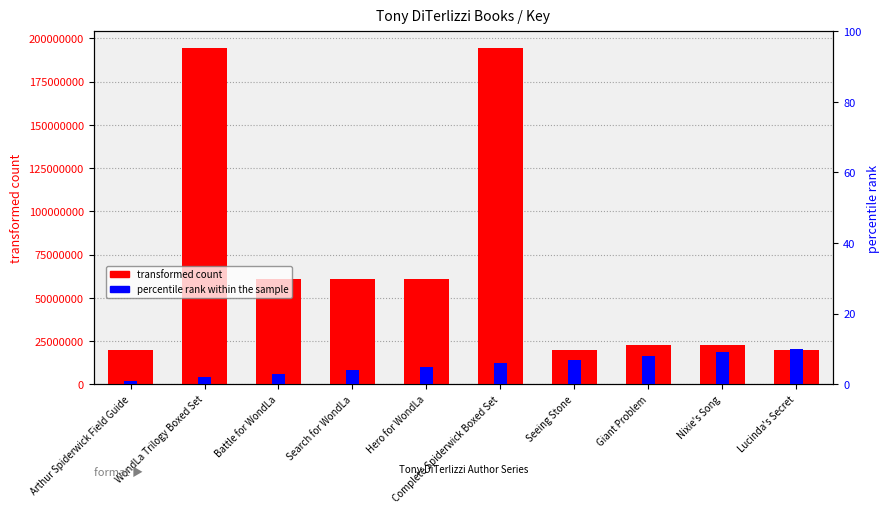

How many data points in percentile rank within the sample are less than 6?

5